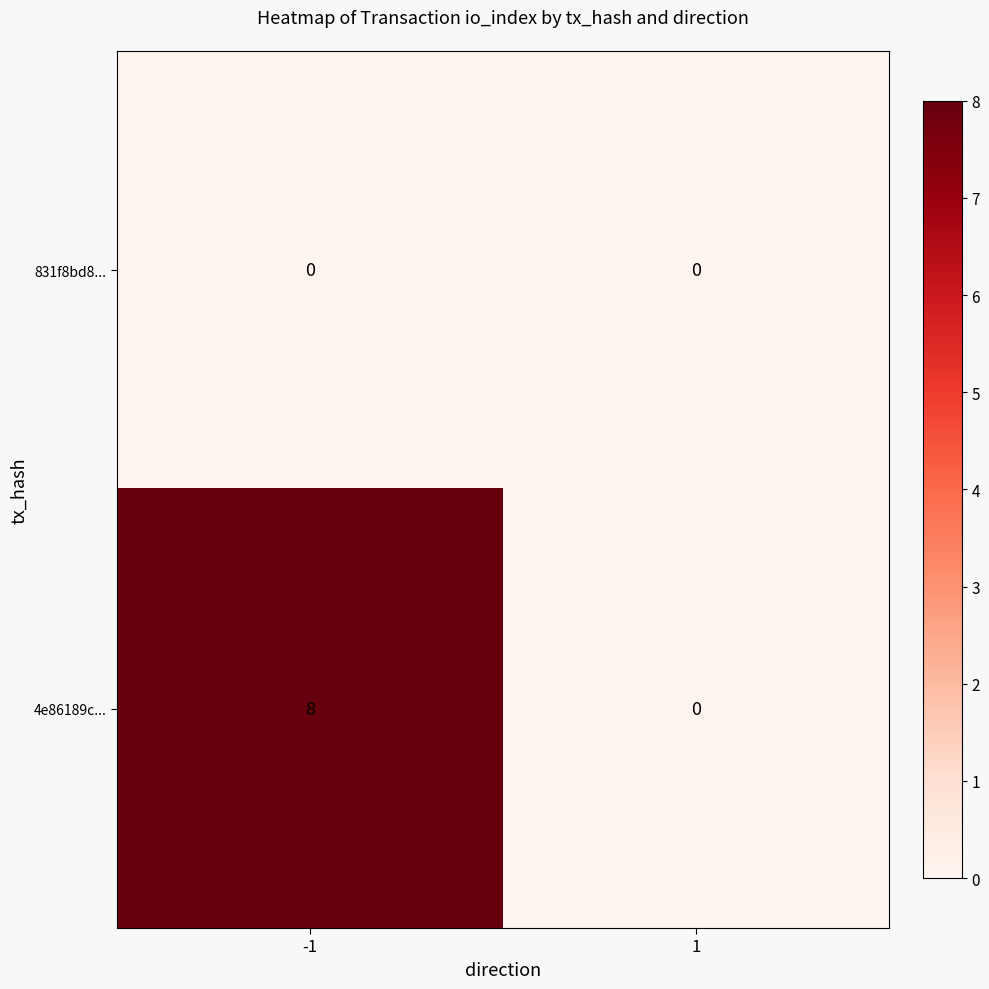

List the series in order of their overall mean, lowest first.

831f8bd8..., 4e86189c...